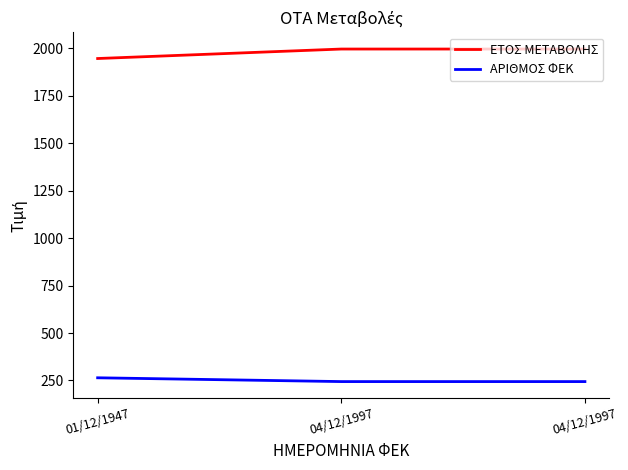

What are all the series names shown in the legend?

ΕΤΟΣ ΜΕΤΑΒΟΛΗΣ, ΑΡΙΘΜΟΣ ΦΕΚ